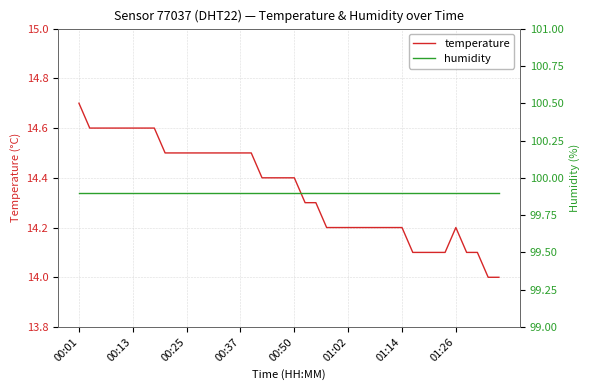

Rank the series at 23 from lowest to highest value.

temperature, humidity